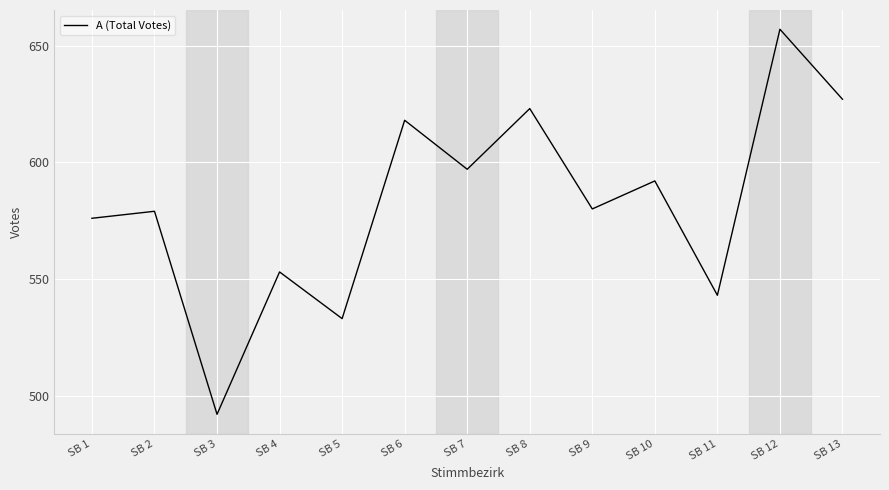

How many interior local peaks (higher than both neighbors) does the data have?

6